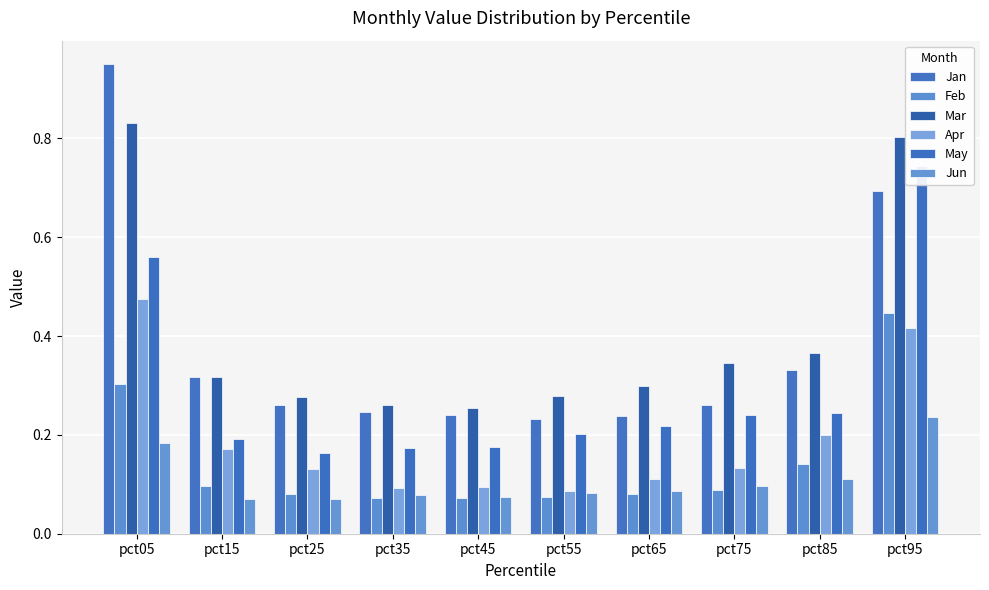

Which has a higher value, pct75 or pct95?

pct95